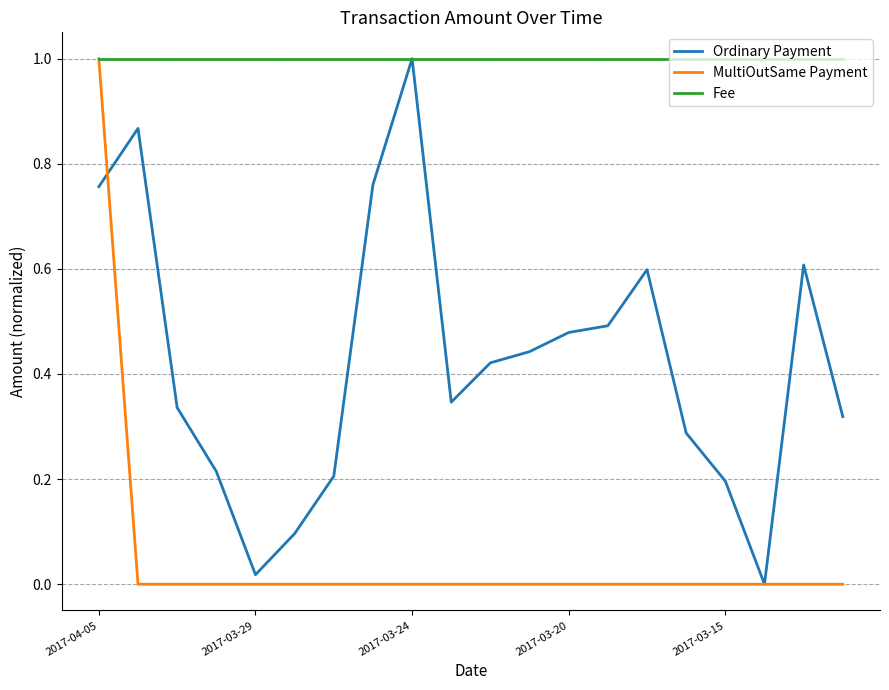

What is the minimum value for Fee?

1.0